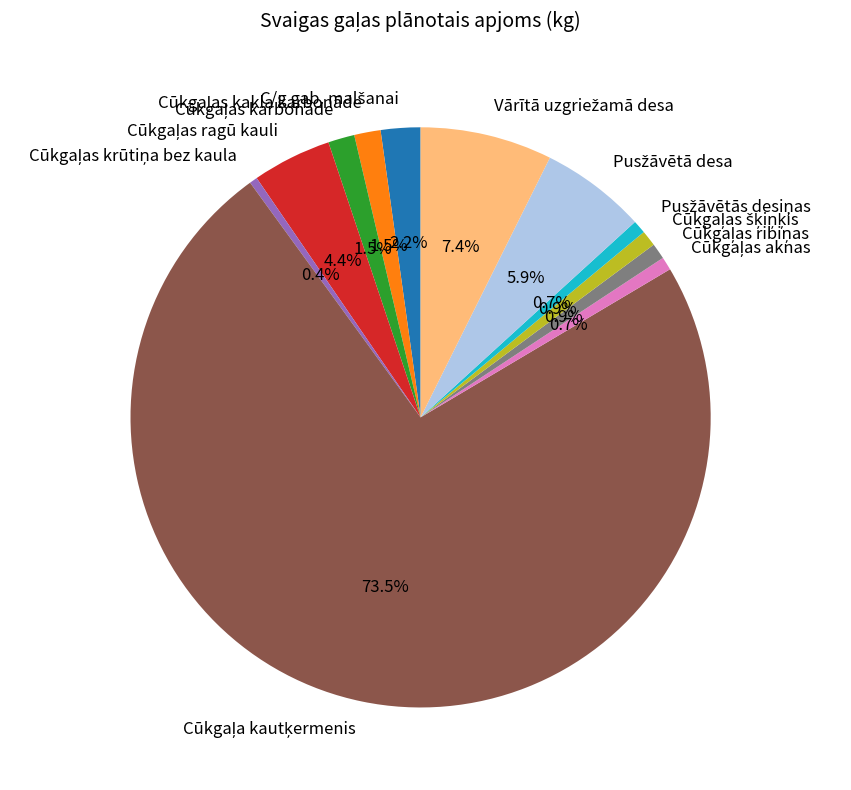

Is there a majority slice in this chart?

Yes